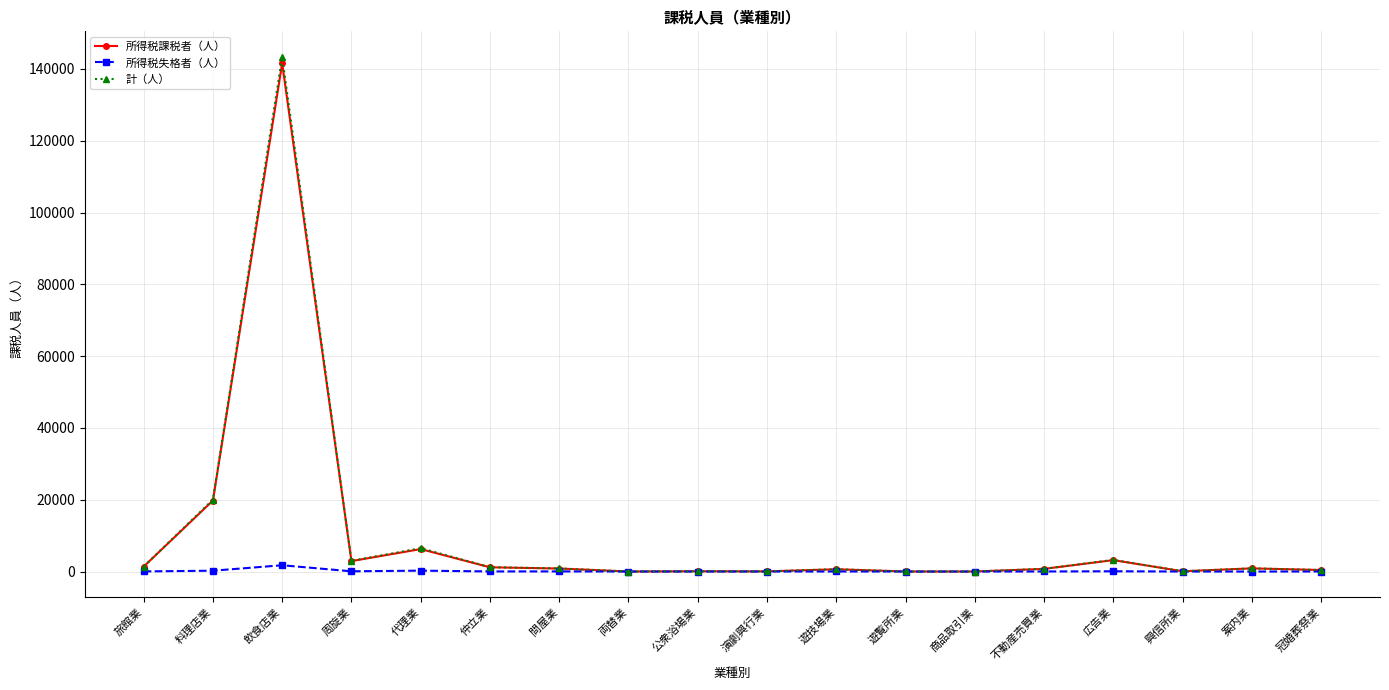

Does the chart display data point markers on the line(s)?

Yes